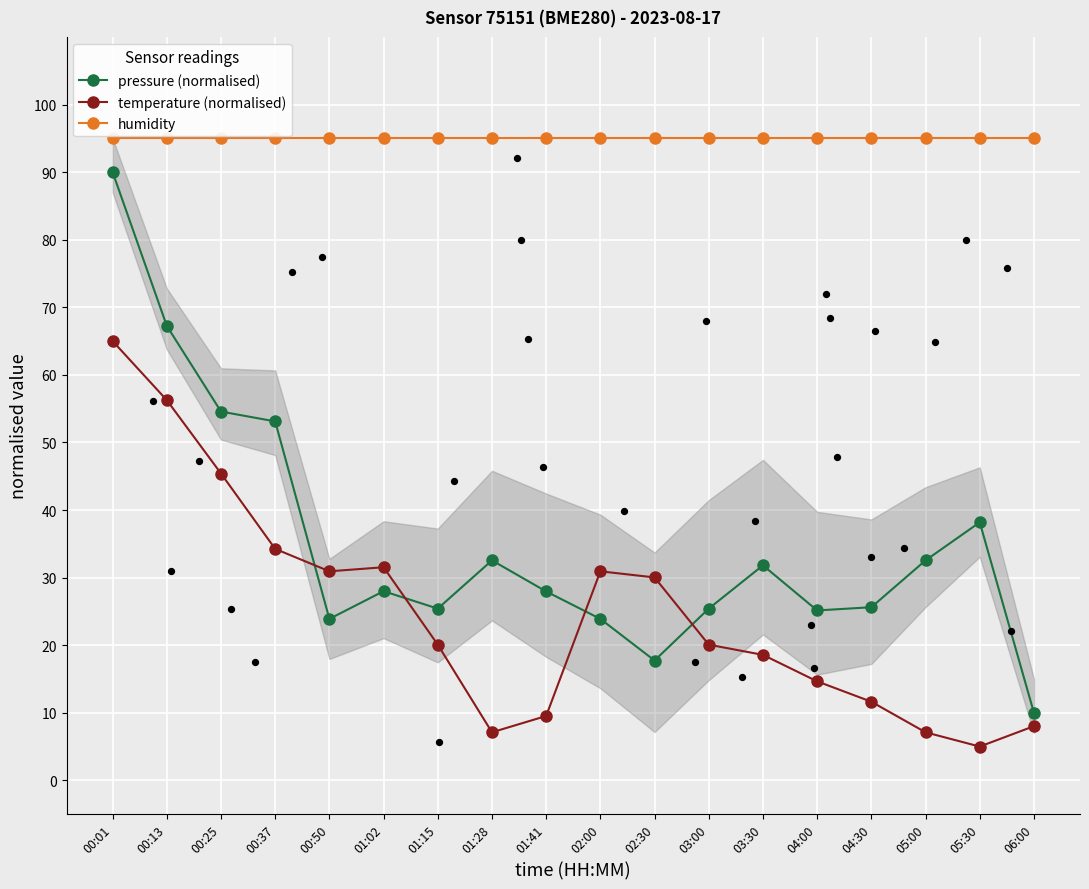

Which series has the largest total across all categories?

humidity